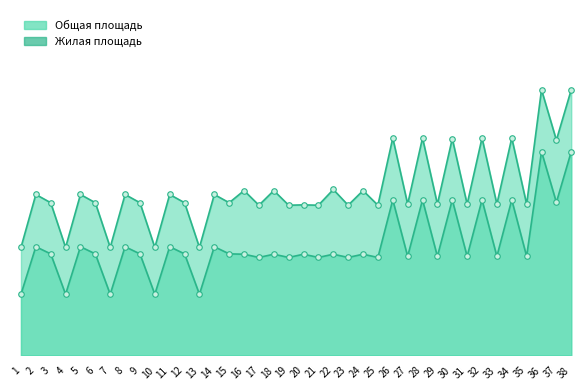

What is the total value across all series at 22?

74.7